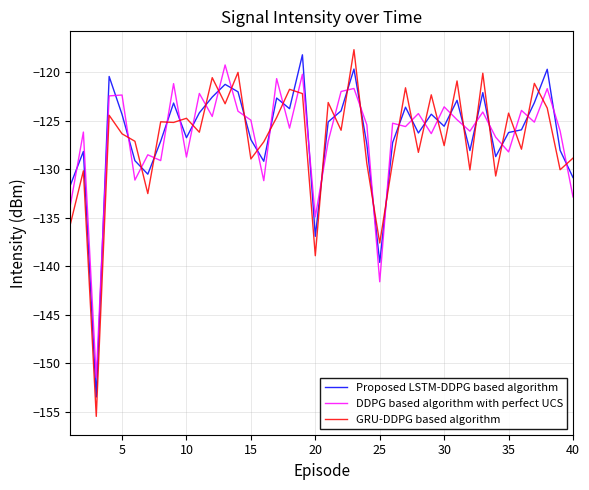

Is this an area chart (filled region under the line)?

No